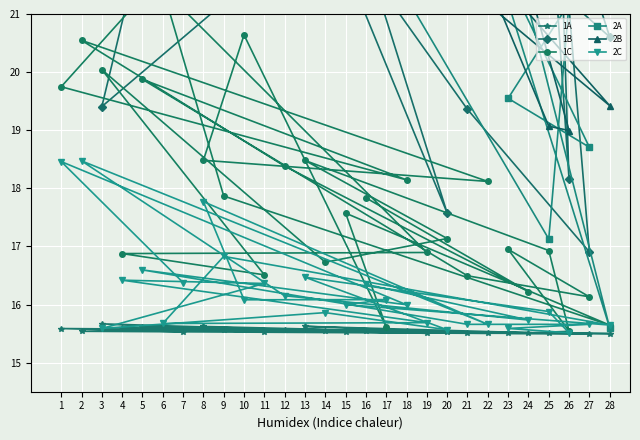

True or false: 2C has a value of 16.1 at 17.

True